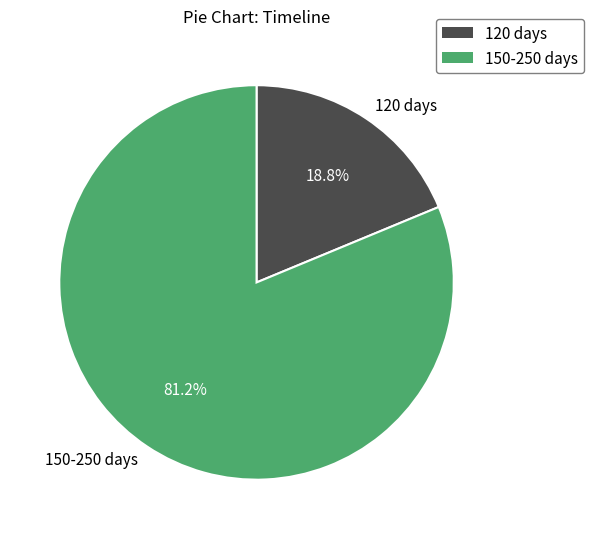

To the nearest percent, what is the average slice percentage?

50%